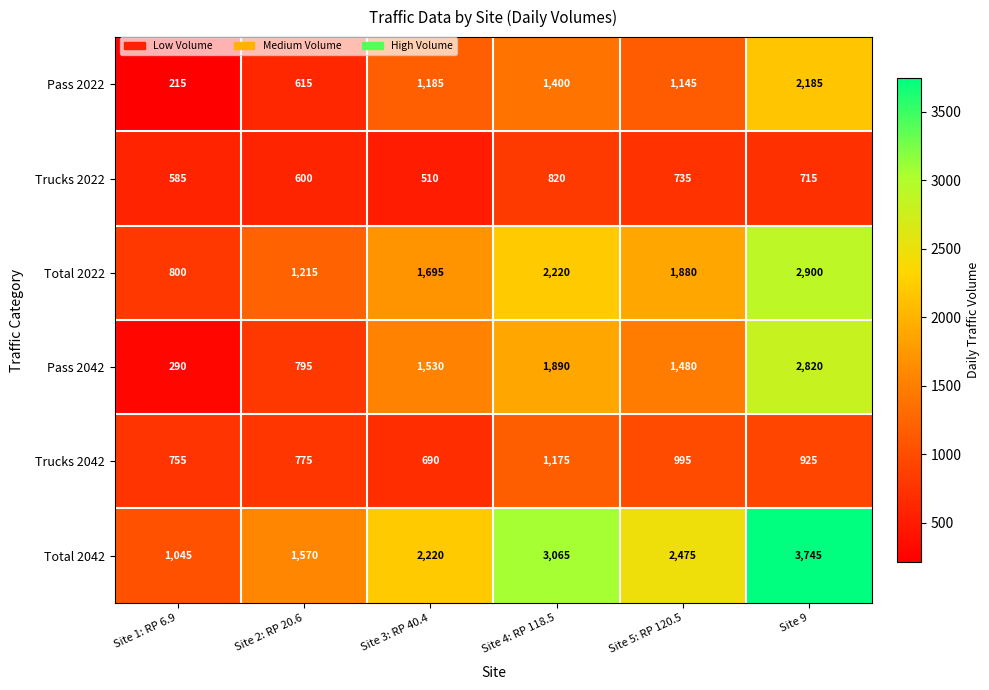

At which category is the sum across all series the highest?

Site 9